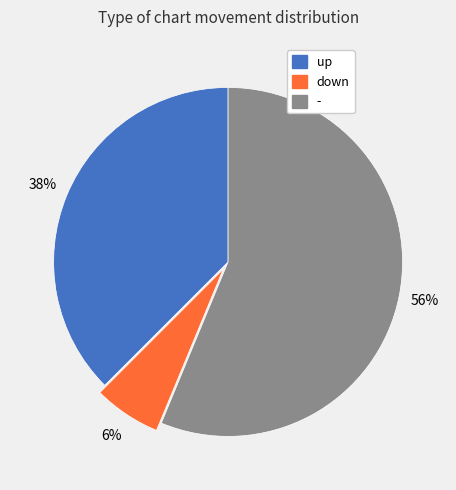

What is the smallest slice in the pie chart?

down